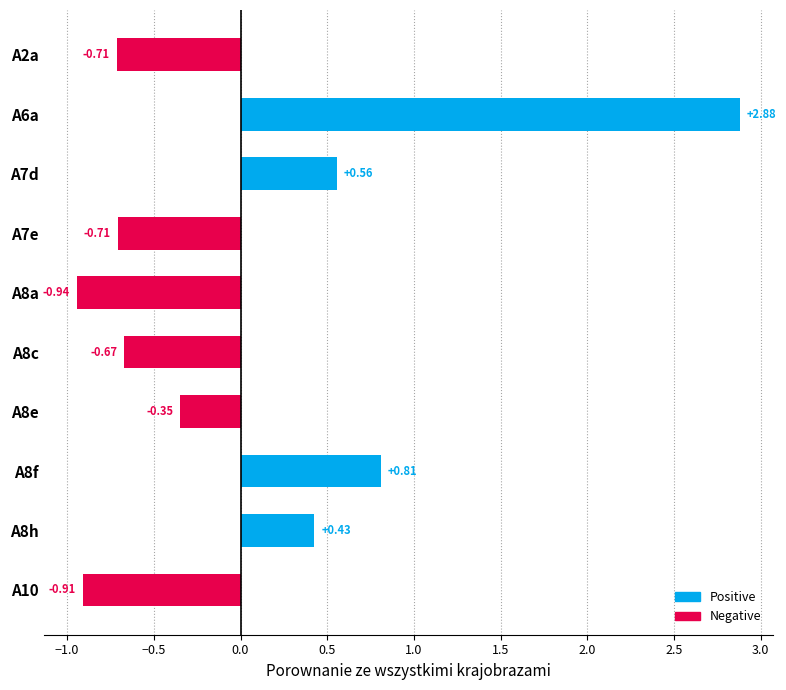

Which has a higher value, A6a or A7e?

A6a